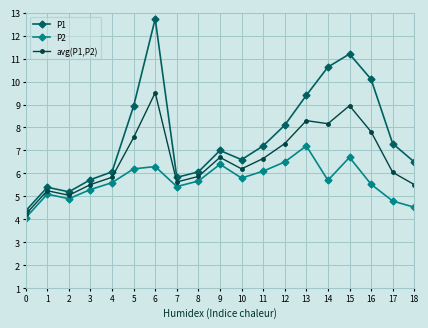

List the series in order of their peak value, highest first.

P1, avg(P1,P2), P2